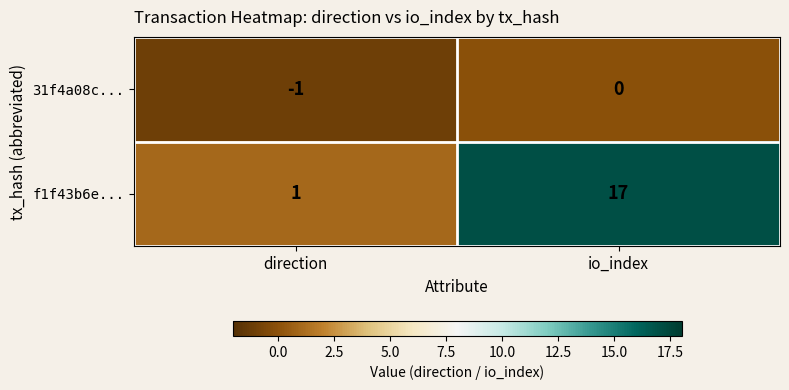

List the series in order of their peak value, highest first.

f1f43b6e..., 31f4a08c...